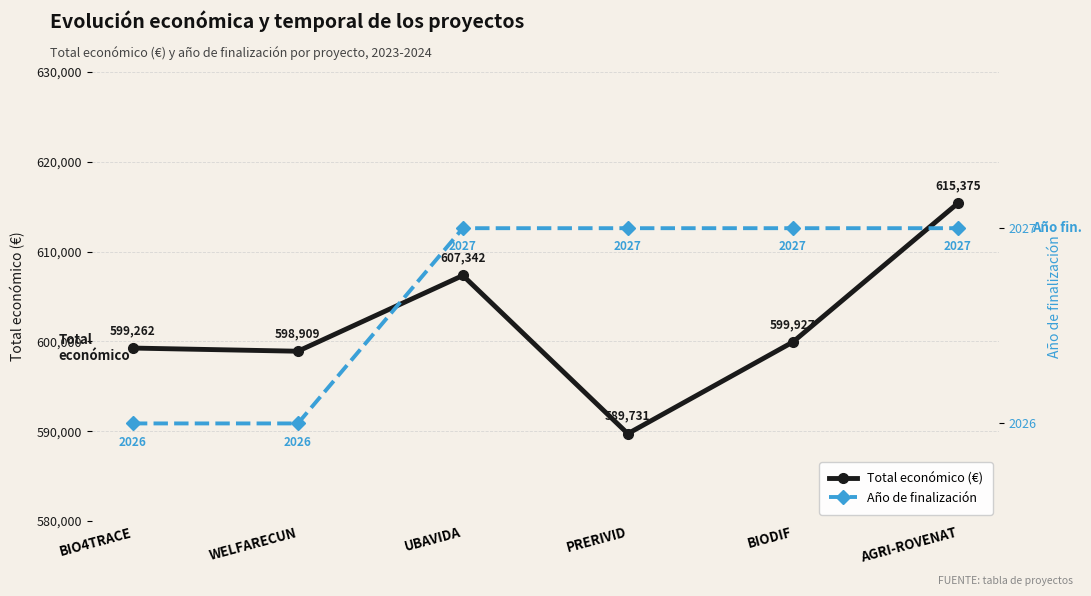

How many lines are shown in the chart?

2